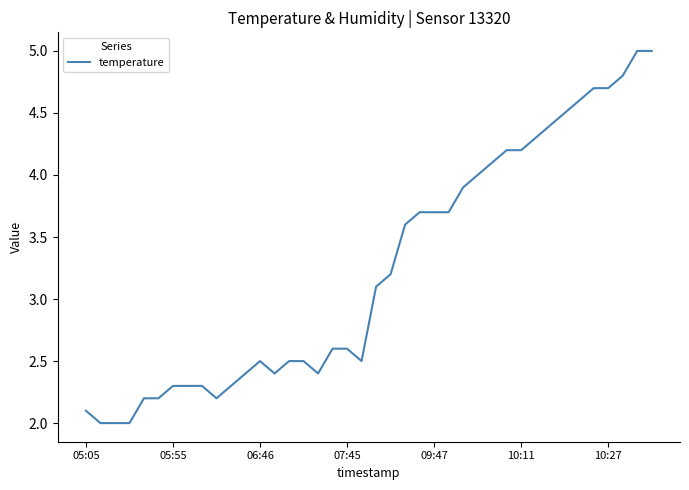

What is the minimum value shown in the chart?

2.0